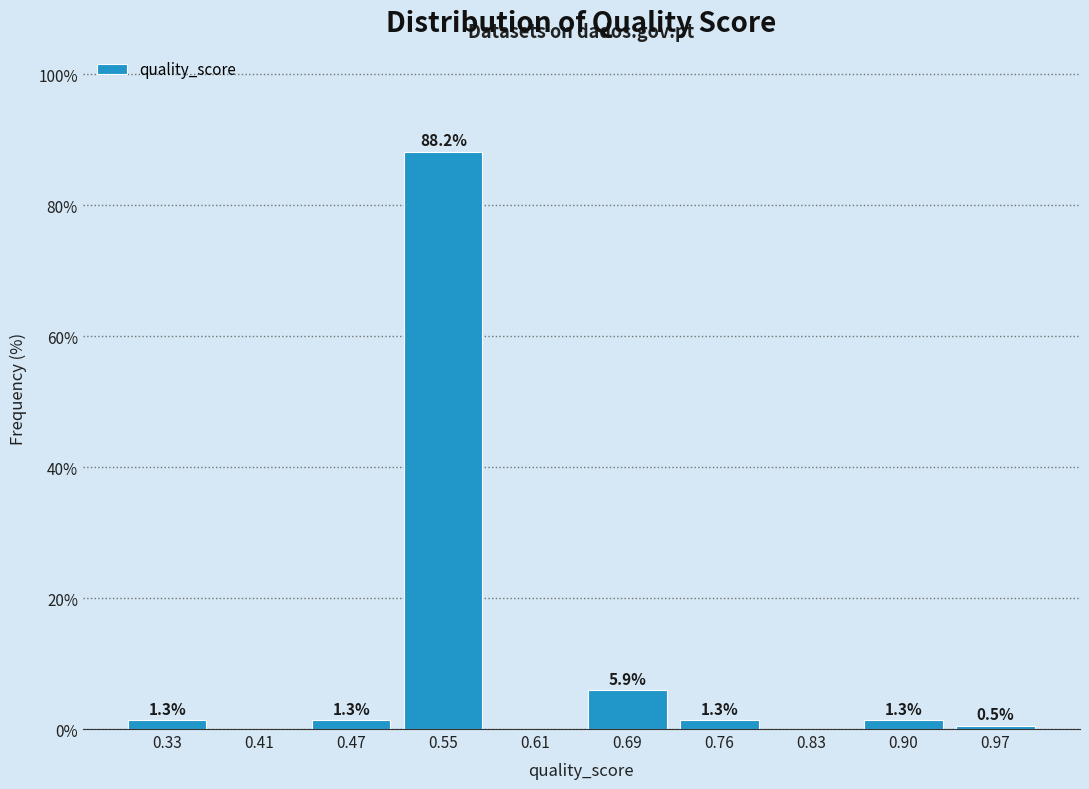

Which range on the x-axis has the tallest bar?

0.51 to 0.58